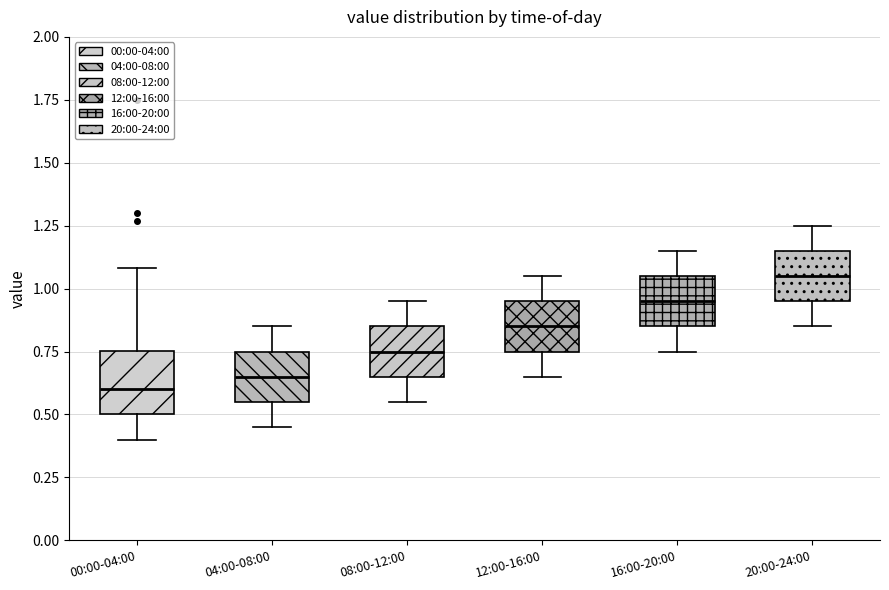

Where does the lower whisker of the box for 04:00-08:00 end on the y-axis? The values are not printed on the chart, so give them approximately, as read against the axis.

0.45